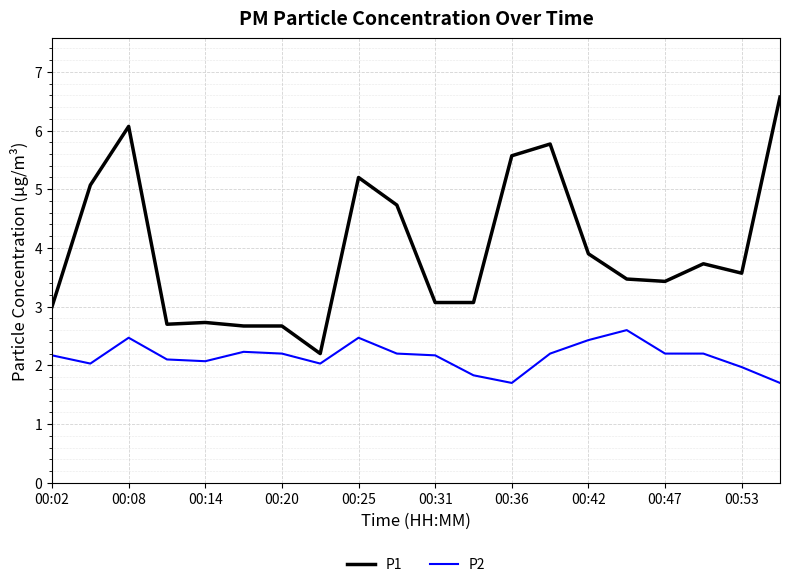

What is the difference between the maximum and minimum values in the P1 series?

4.4